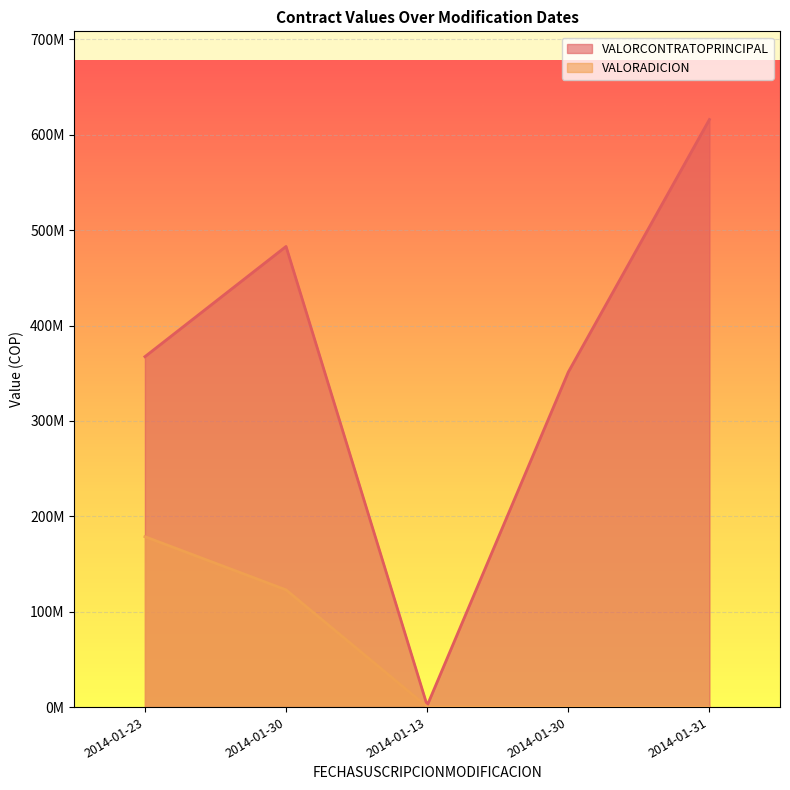

Which has a higher value, 2014-01-30 or 2014-01-31?

2014-01-31